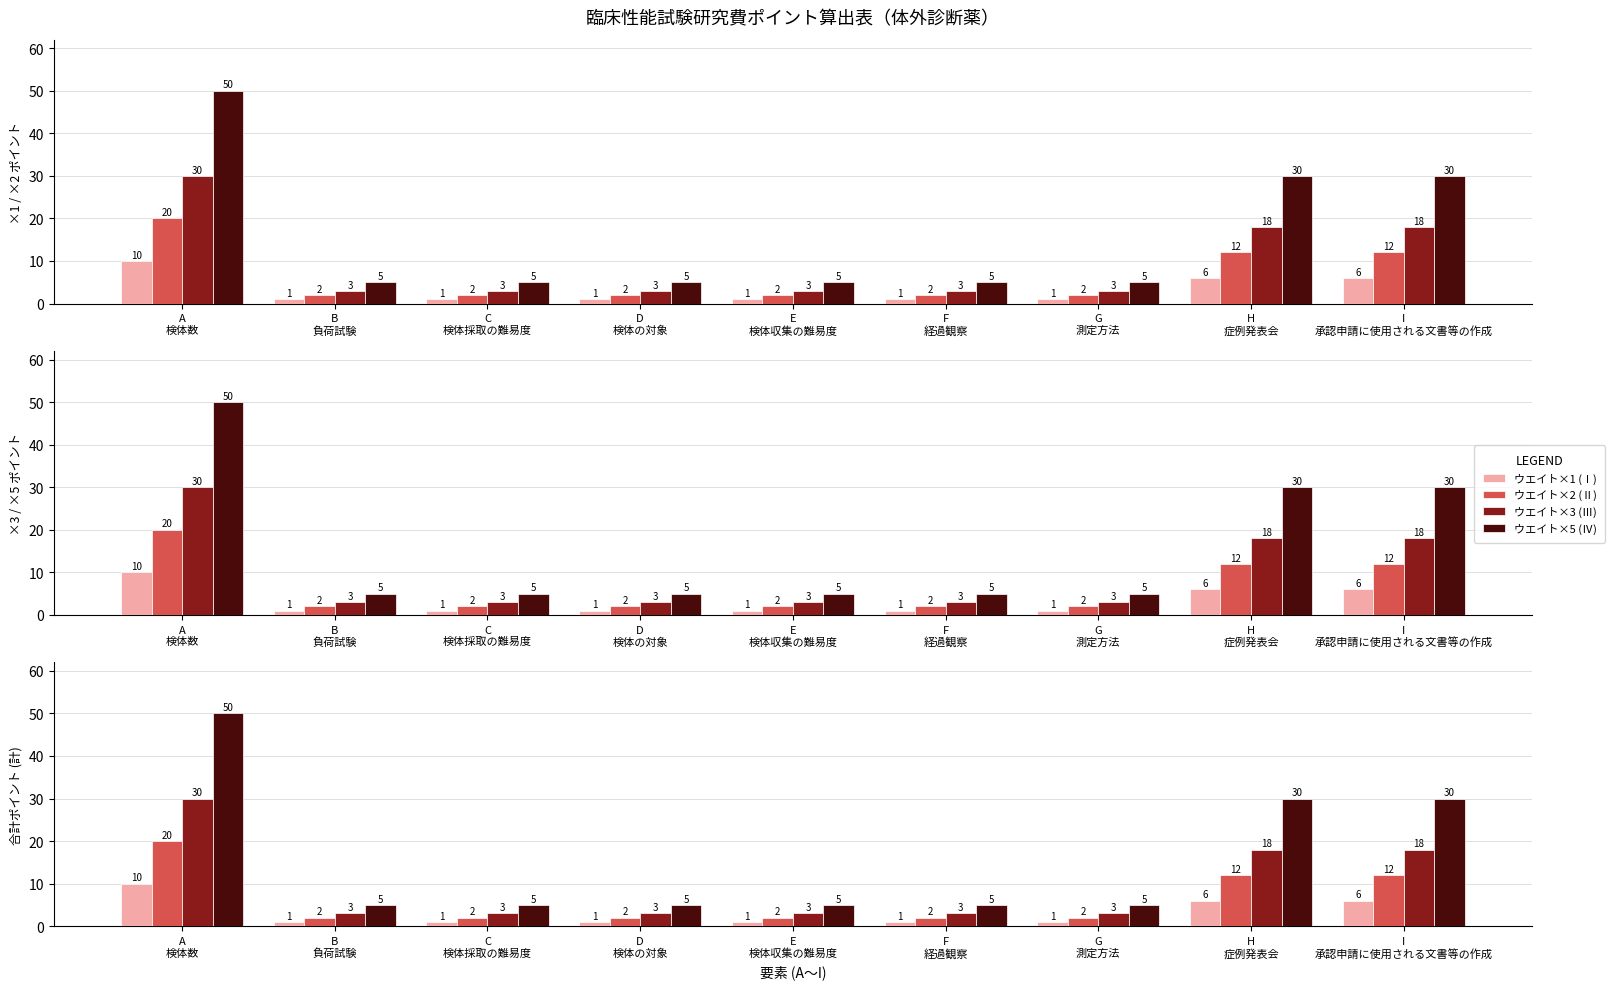

What is the sum of all ウエイト×3 (Ⅲ) values?

84